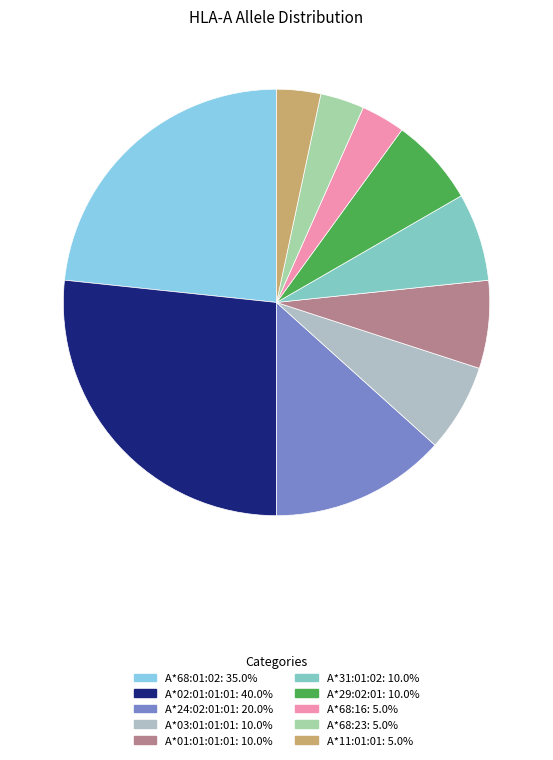

To the nearest percent, what is the combined percentage of A*68:23 and A*24:02:01:01?

17%